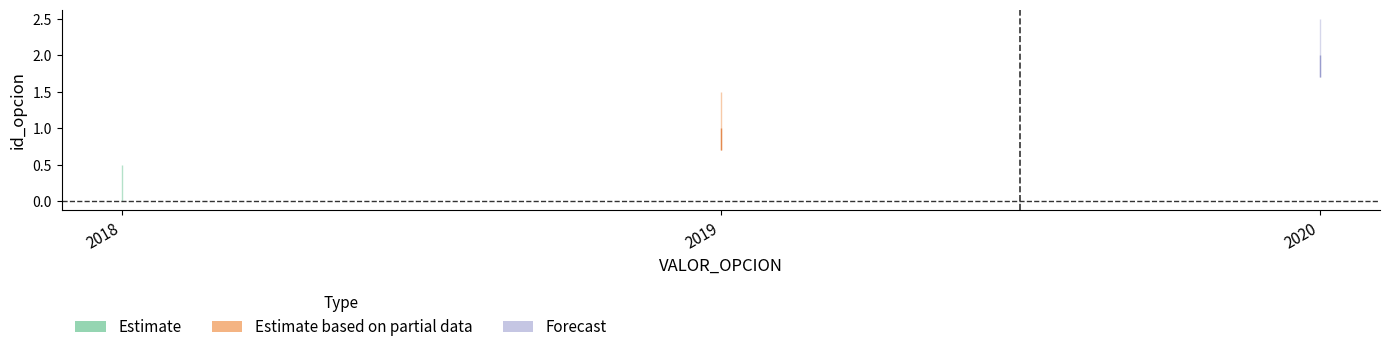

List the labels in order of value, largest first.

2020, 2019, 2018